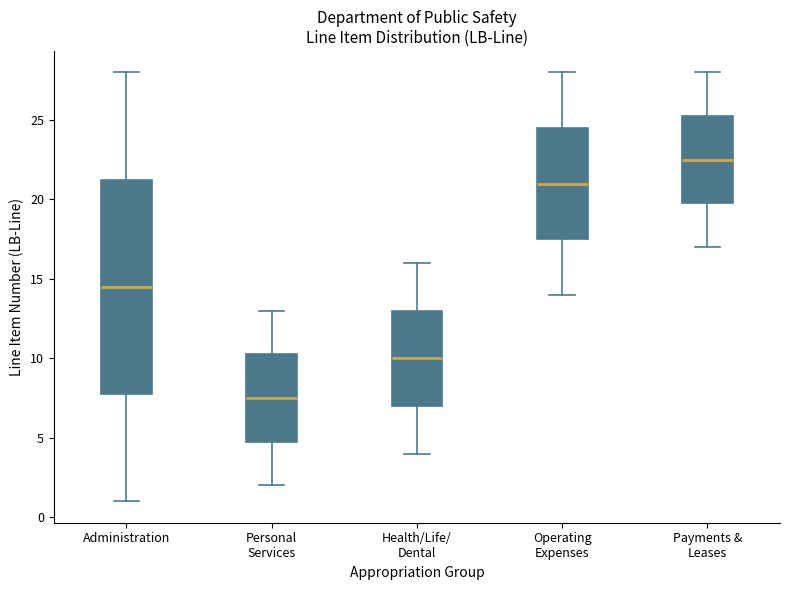

Comparing the boxes themselves (not the whiskers), which one is the tallest?

Administration